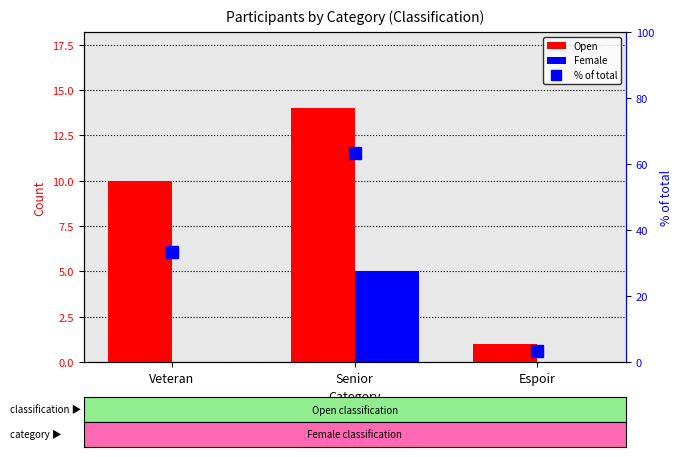

Where is Open nearest to the value 7?

Veteran